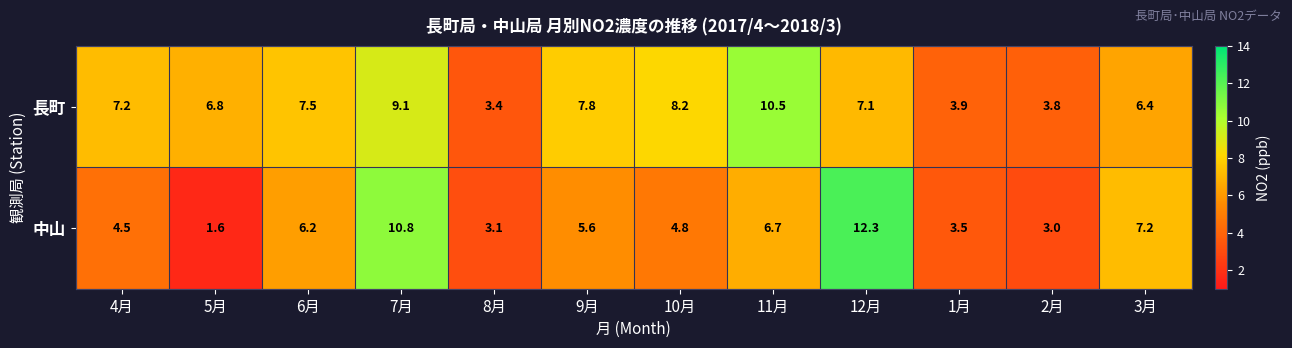

What is the total value across all series at 5月?

8.4